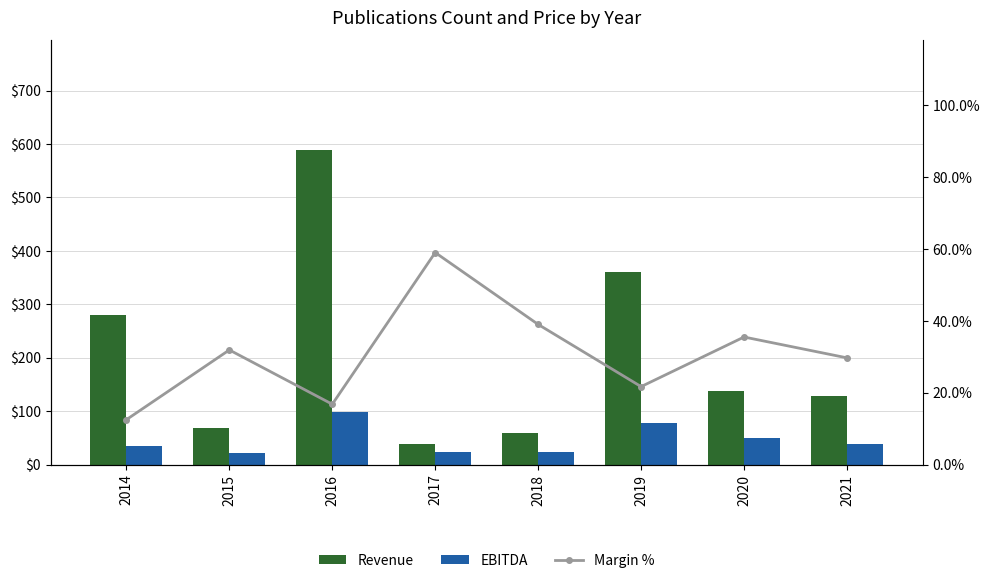

Reading right to left, what are all the values shown in this chart?

Revenue: 2021=128.0	2020=138.0	2019=360.0	2018=59.0	2017=39.0	2016=588.0	2015=69.0	2014=280.0
EBITDA: 2021=38.0	2020=49.0	2019=78.0	2018=23.0	2017=23.0	2016=99.0	2015=22.0	2014=35.0
Margin %: 2021=29.7	2020=35.5	2019=21.7	2018=39.0	2017=59.0	2016=16.8	2015=31.9	2014=12.5